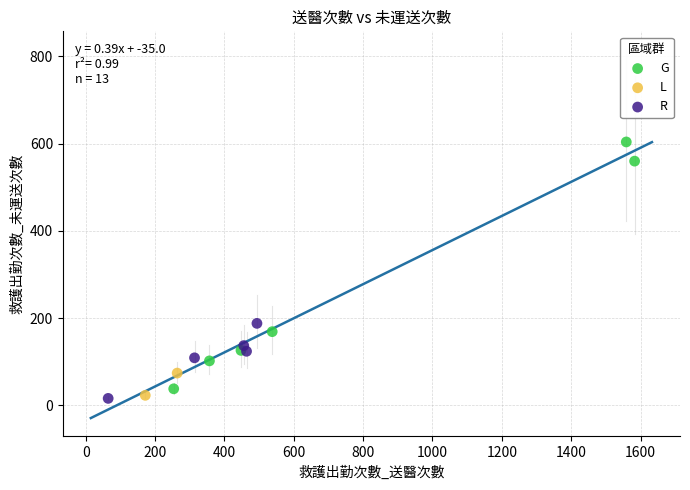

Which series contains the highest Y value?

G